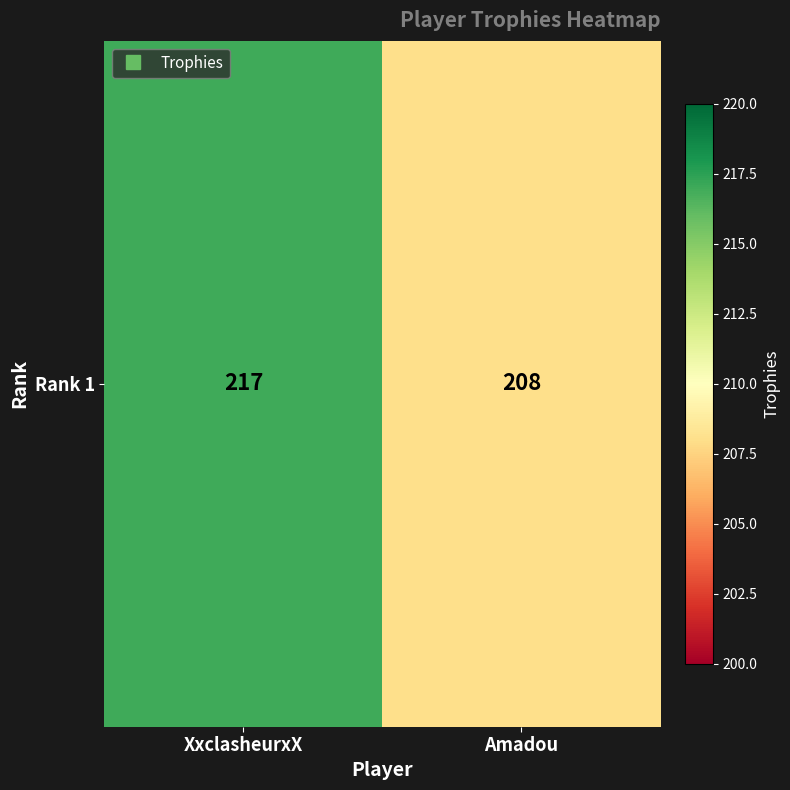

What is the difference between the values at Amadou and XxclasheurxX?

9